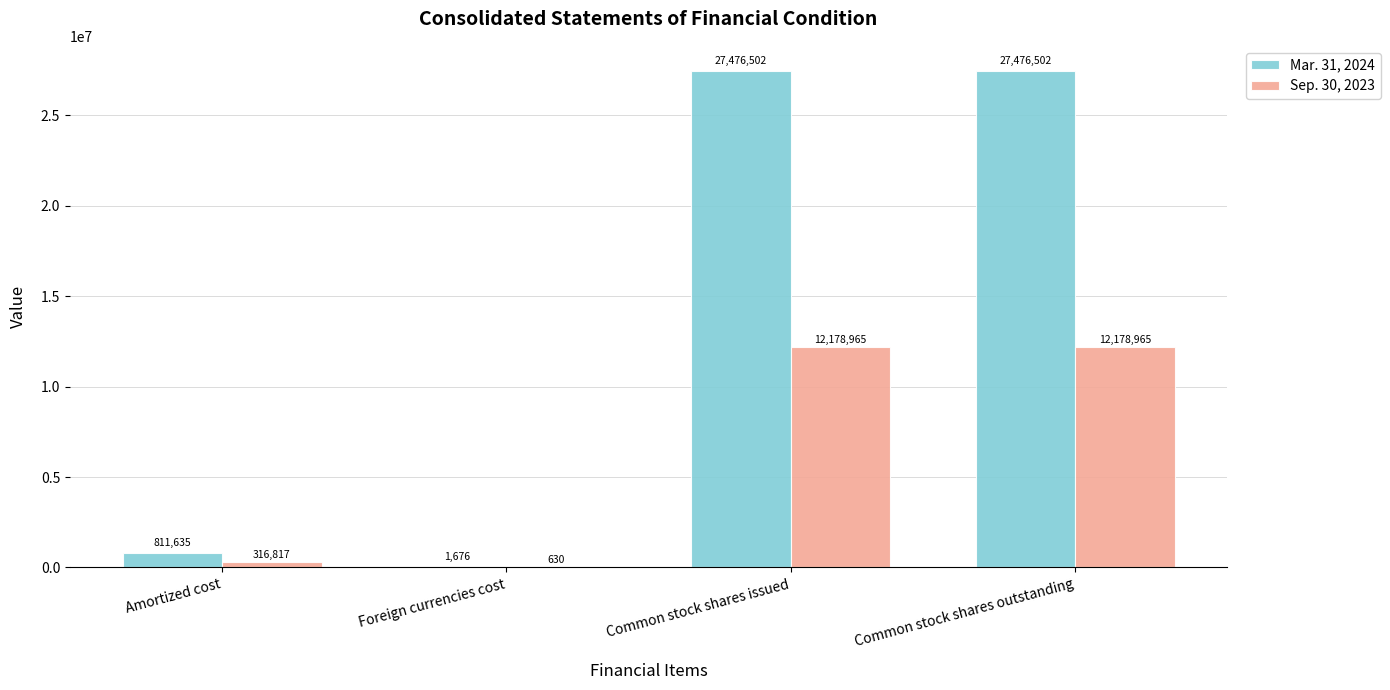

What is the sum of the Mar. 31, 2024 values at Amortized cost and Common stock shares outstanding?

28288137